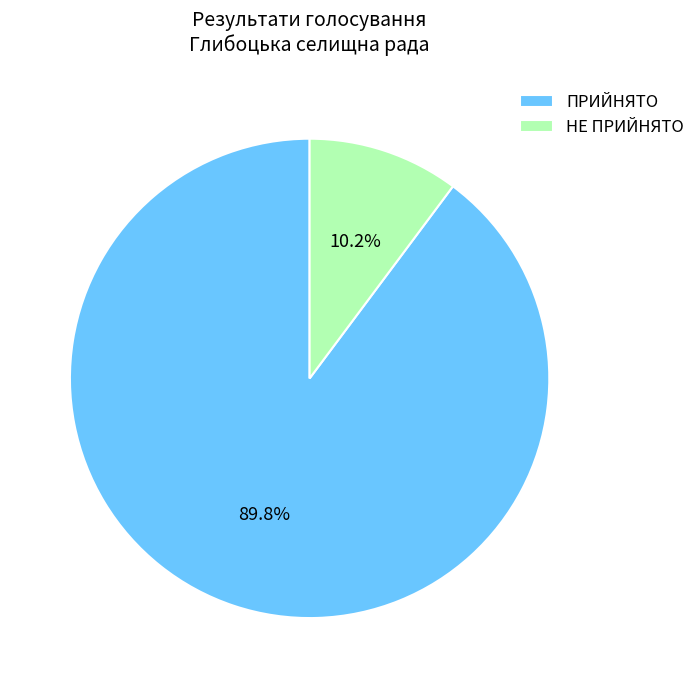

The НЕ ПРИЙНЯТО slice represents 19% of the pie. True or false?

False